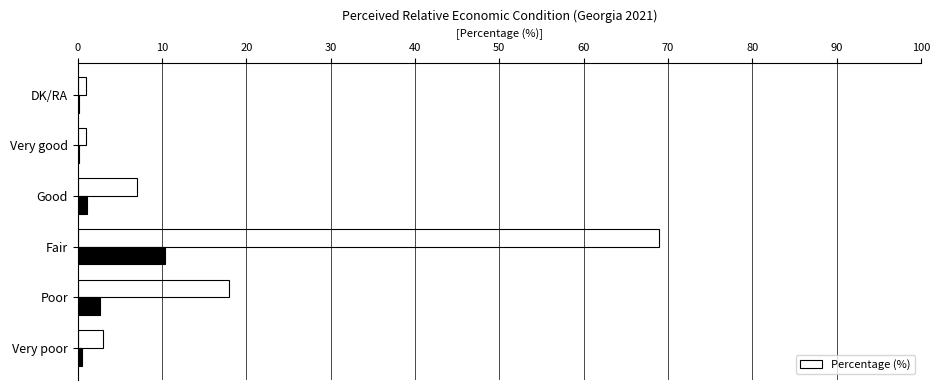

What is the value of the 3rd bar from the left?

69